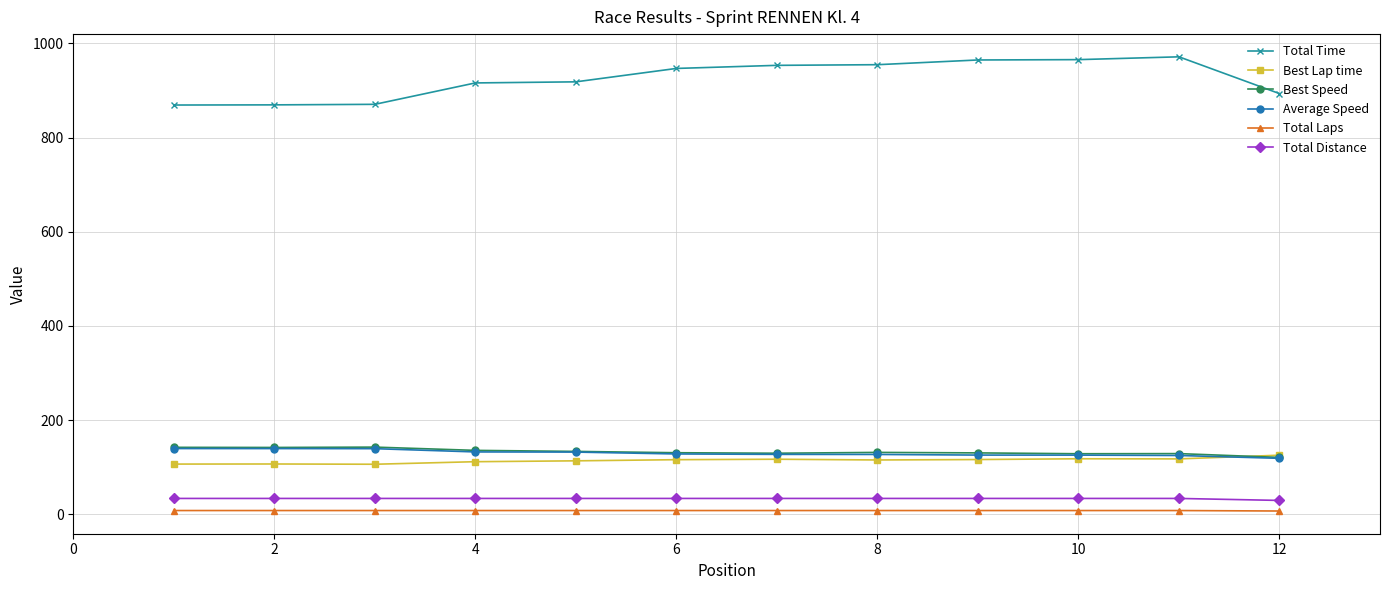

Which series has the largest total across all categories?

Total Time